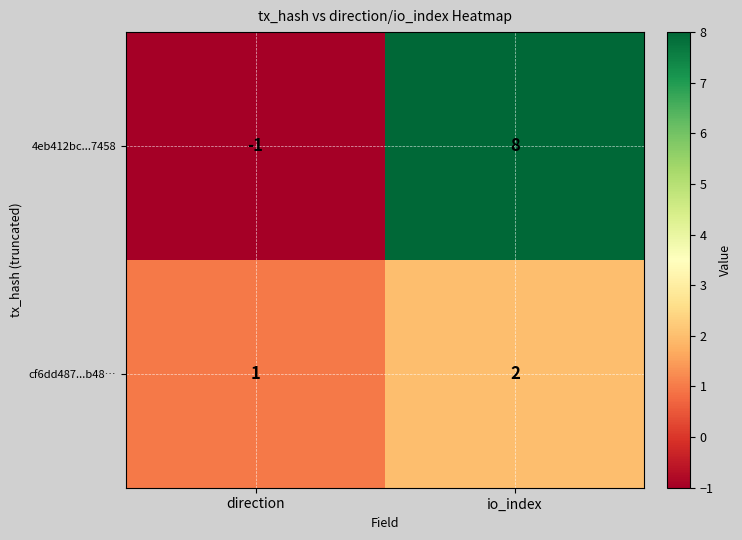

Between direction and io_index, which series saw the biggest shift?

4eb412bc...7458